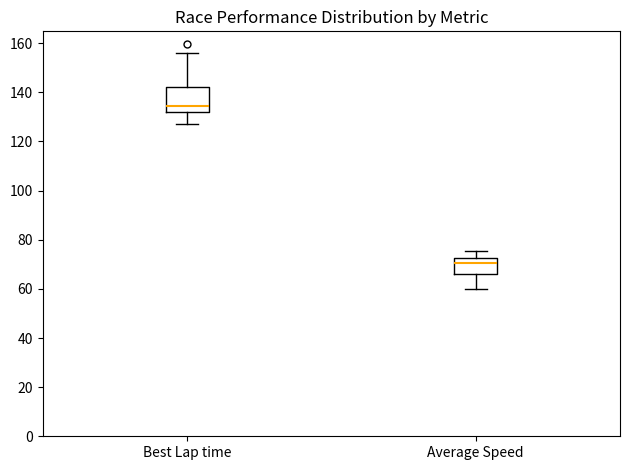

Which box is the tallest, from its lower edge to its upper edge?

Best Lap time